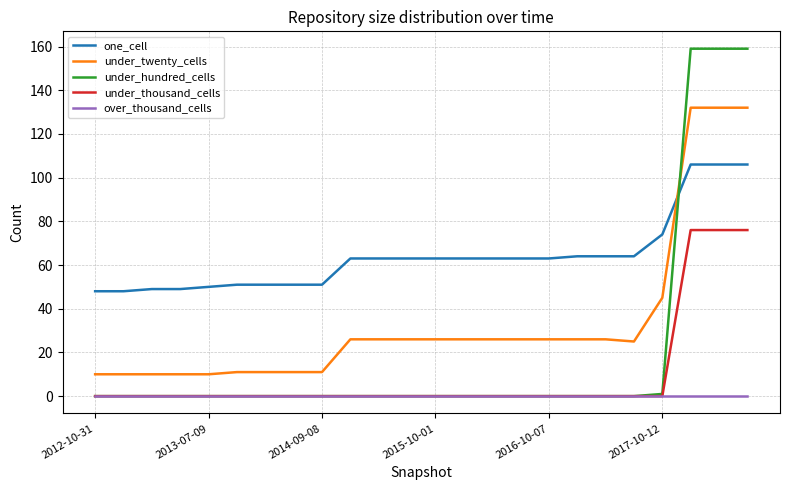

Rank the series by their maximum value, from highest to lowest.

under_hundred_cells, under_twenty_cells, one_cell, under_thousand_cells, over_thousand_cells